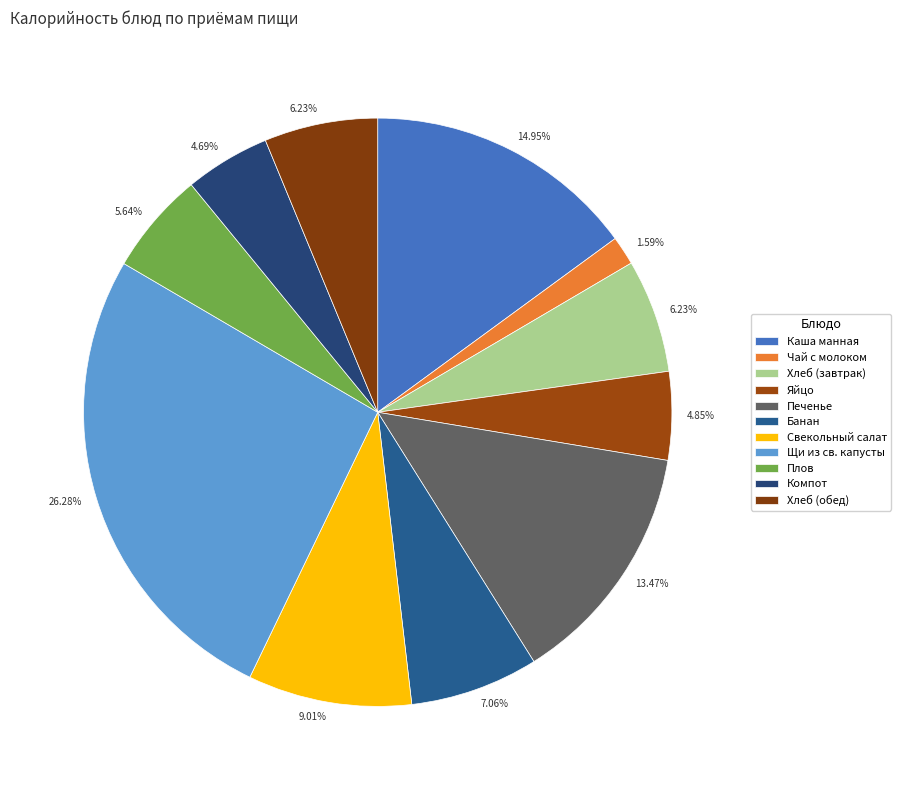

Count the number of slices in the pie.

11